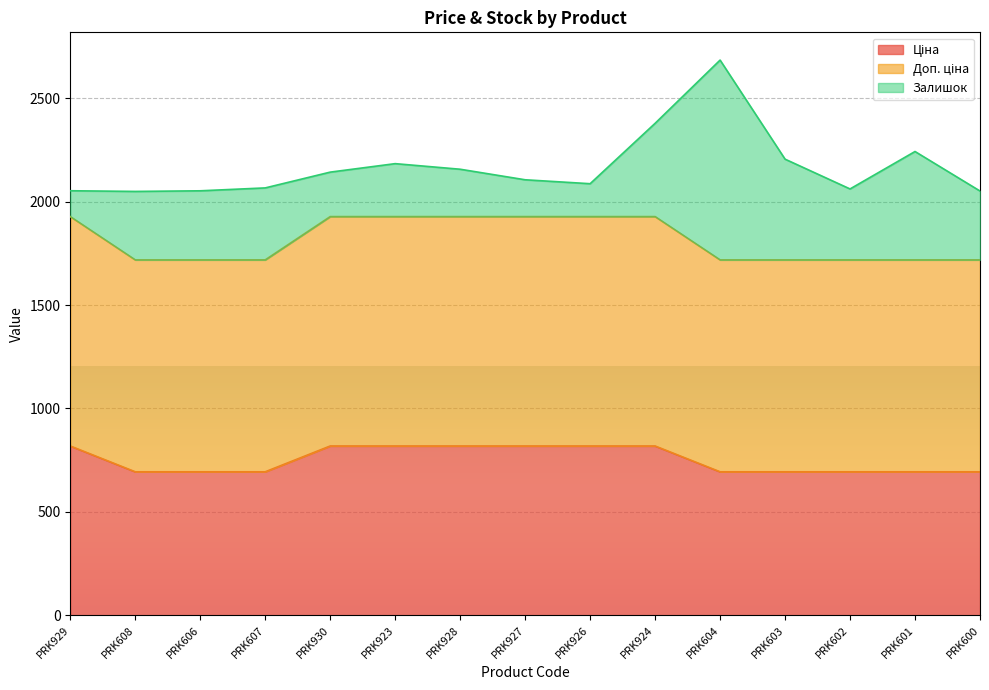

At how many categories does at least one series exceed 1546?

15